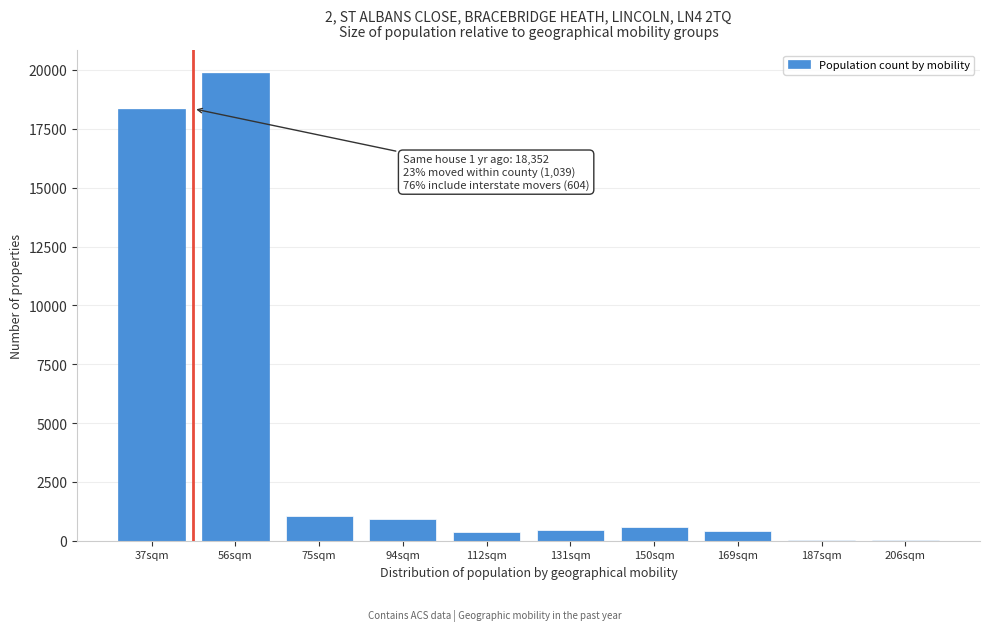

What is the maximum value shown in the chart?

19853